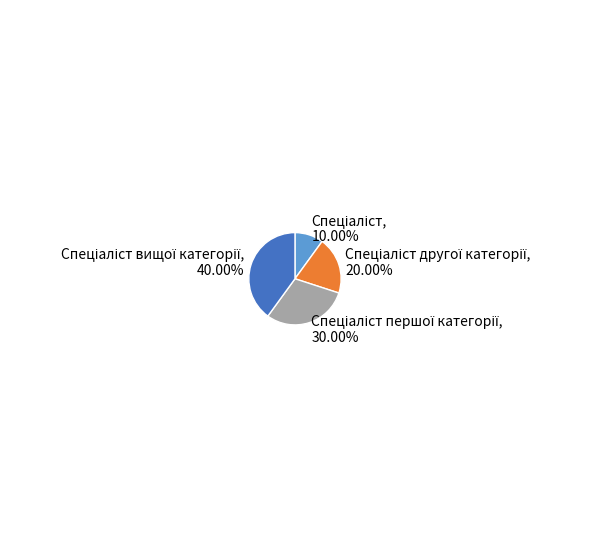

Is there any slice that represents more than half of the pie?

No